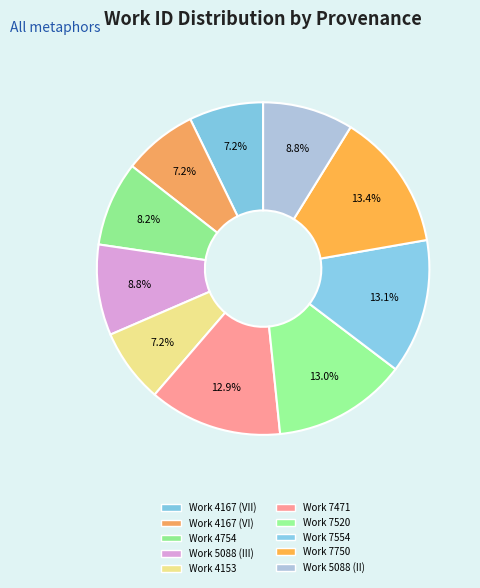

Is Work 7471 the majority of the pie?

No